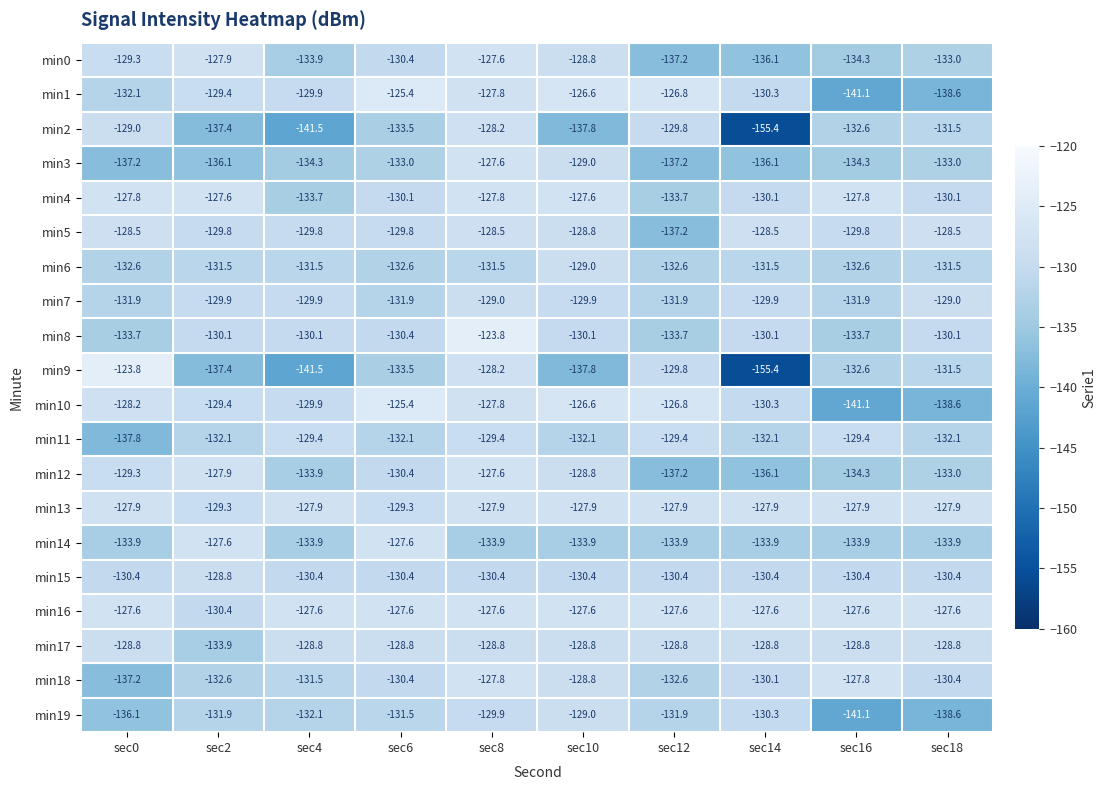

What is the approximate value of min5 at sec0?

-128.5